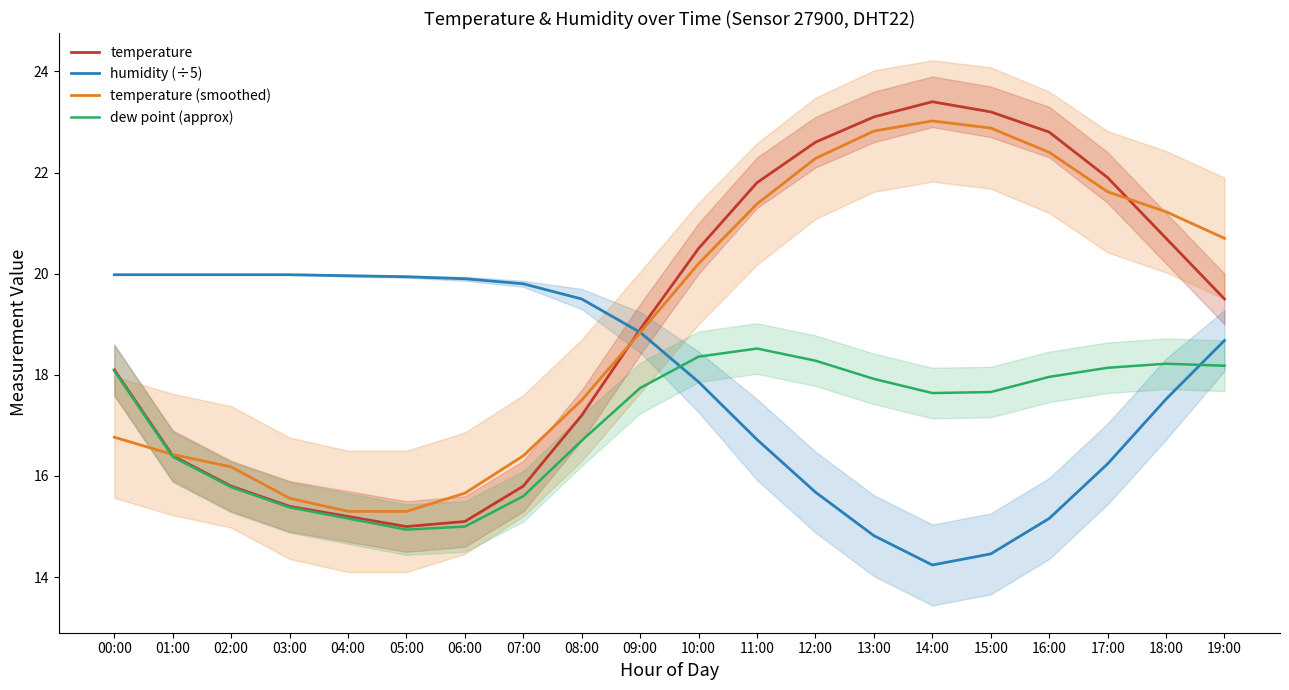

Rank the series at 17:00 from lowest to highest value.

humidity (÷5), dew point (approx), temperature (smoothed), temperature